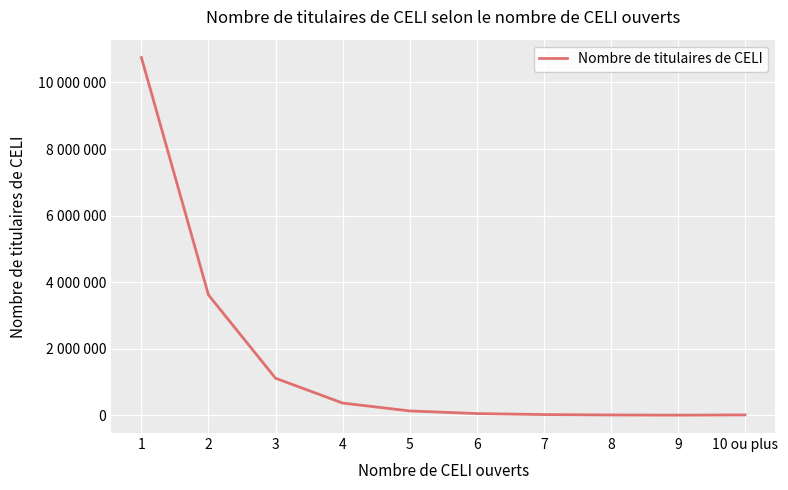

Is it true that the value at 6 is 95949?

False